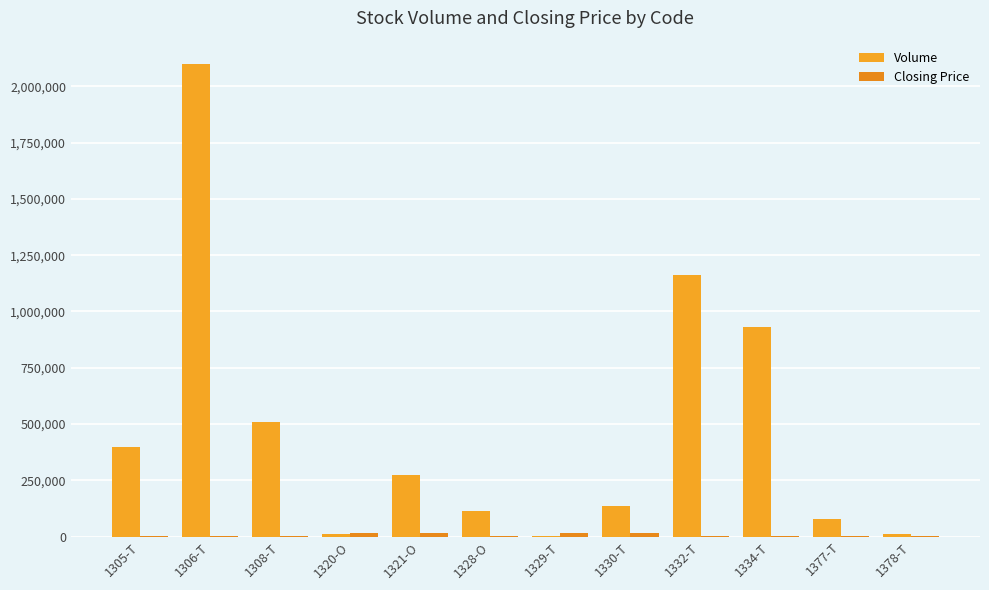

Which series changed the most between 1306-T and 1329-T?

Volume